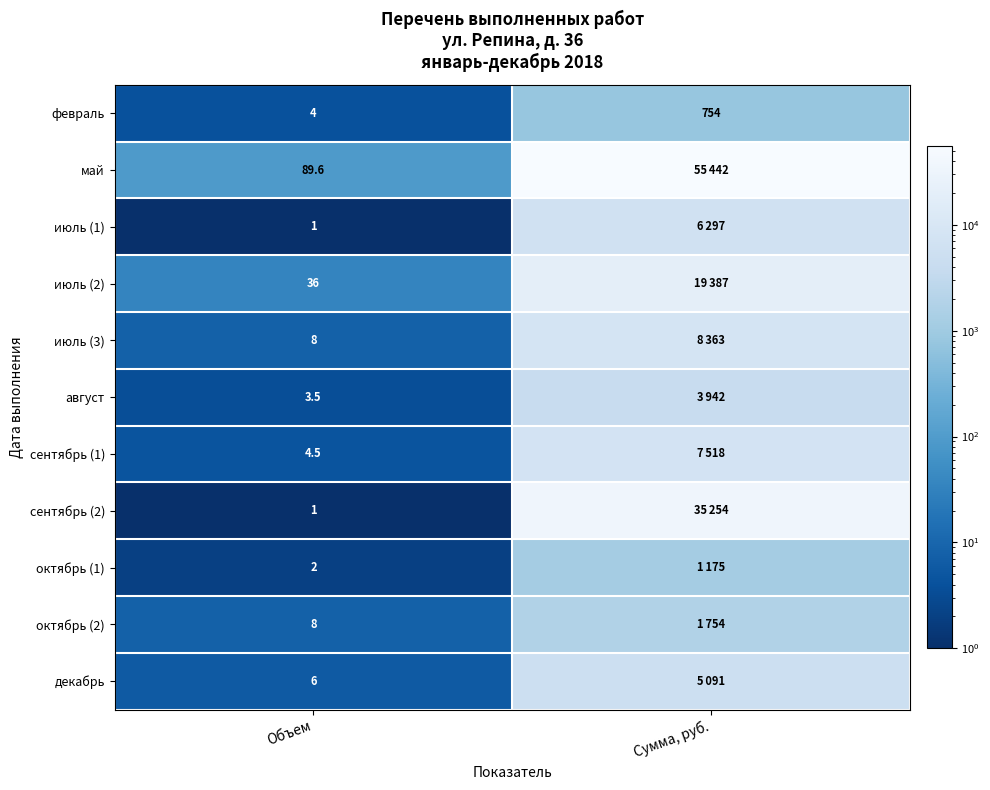

What is the sum of the февраль values at Сумма, руб. and Объем?

758.0